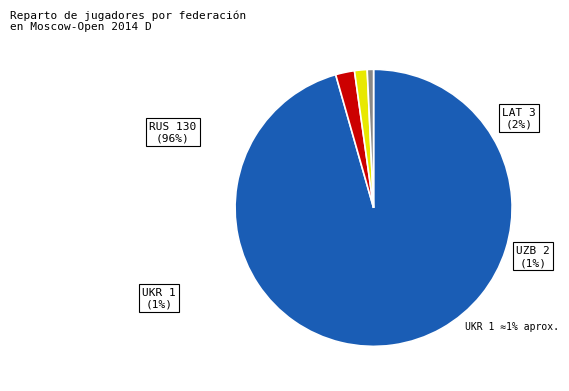

Rank the categories by value from highest to lowest.

RUS, LAT, UZB, UKR